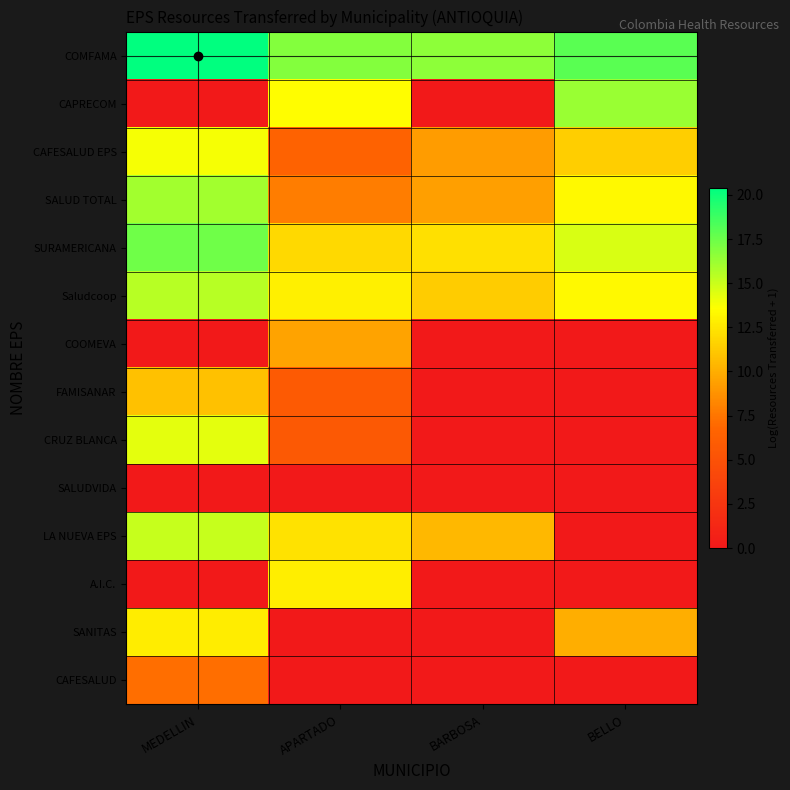

Reading left to right, list all the values displayed in this chart.

COMFAMA: MEDELLIN=20.4	APARTADO=16.8	BARBOSA=16.6	BELLO=18.0
CAPRECOM: MEDELLIN=0.0	APARTADO=13.5	BARBOSA=0.0	BELLO=16.3
CAFESALUD EPS: MEDELLIN=13.8	APARTADO=6.5	BARBOSA=9.2	BELLO=11.4
SALUD TOTAL: MEDELLIN=16.1	APARTADO=7.9	BARBOSA=9.4	BELLO=13.4
SURAMERICANA: MEDELLIN=17.4	APARTADO=11.9	BARBOSA=12.2	BELLO=14.6
Saludcoop: MEDELLIN=15.5	APARTADO=12.9	BARBOSA=11.4	BELLO=13.4
COOMEVA: MEDELLIN=0.0	APARTADO=9.5	BARBOSA=0.0	BELLO=0.0
FAMISANAR: MEDELLIN=10.9	APARTADO=5.8	BARBOSA=0.0	BELLO=0.0
CRUZ BLANCA: MEDELLIN=14.3	APARTADO=5.7	BARBOSA=0.0	BELLO=0.0
SALUDVIDA: MEDELLIN=0.0	APARTADO=0.0	BARBOSA=0.0	BELLO=0.0
LA NUEVA EPS: MEDELLIN=15.1	APARTADO=12.3	BARBOSA=10.5	BELLO=0.0
A.I.C.: MEDELLIN=0.0	APARTADO=12.9	BARBOSA=0.0	BELLO=0.0
SANITAS: MEDELLIN=12.8	APARTADO=0.0	BARBOSA=0.0	BELLO=10.0
CAFESALUD: MEDELLIN=7.2	APARTADO=0.0	BARBOSA=0.0	BELLO=0.0